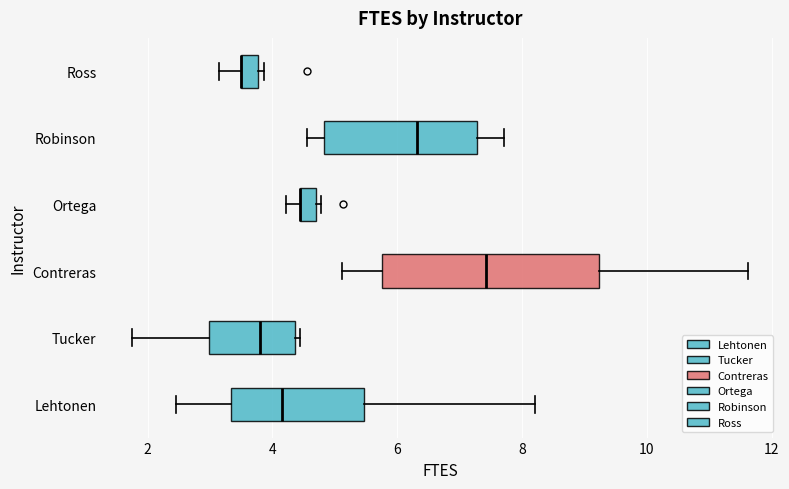

Comparing the boxes themselves (not the whiskers), which one is the widest?

Contreras